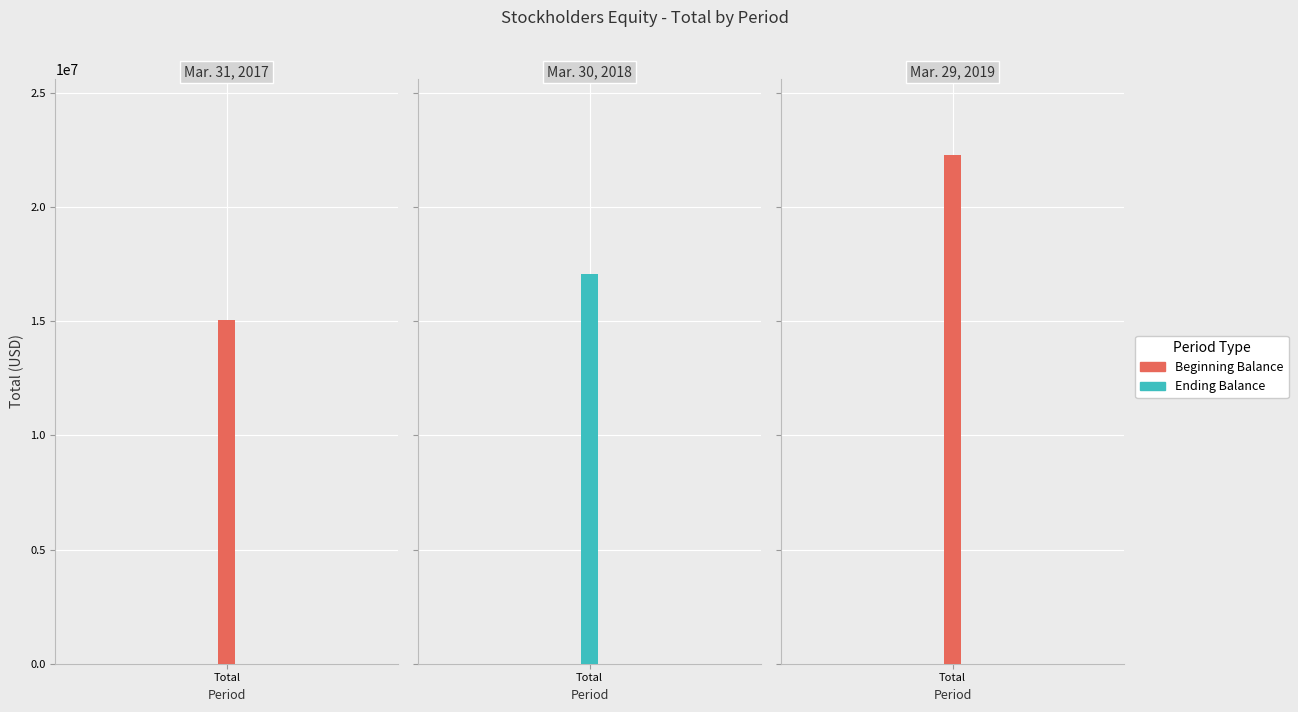

The value at Mar. 31, 2017 is 15054544. True or false?

True